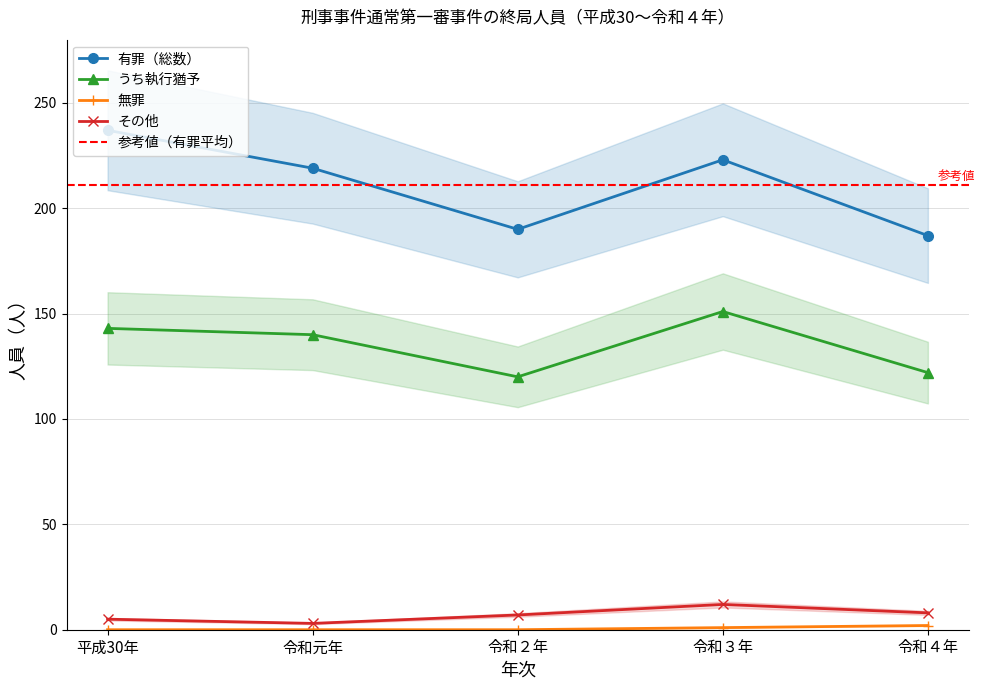

Read the うち執行猶予 value at 令和２年, to the nearest 10.

120